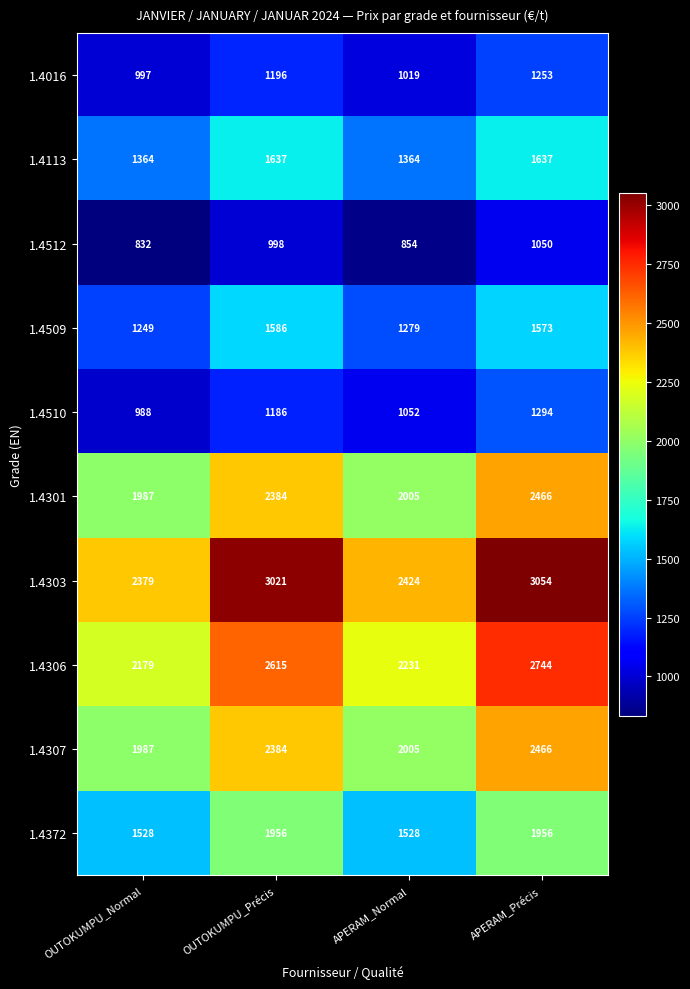

Where is 1.4512 nearest to the value 941?

OUTOKUMPU_Précis